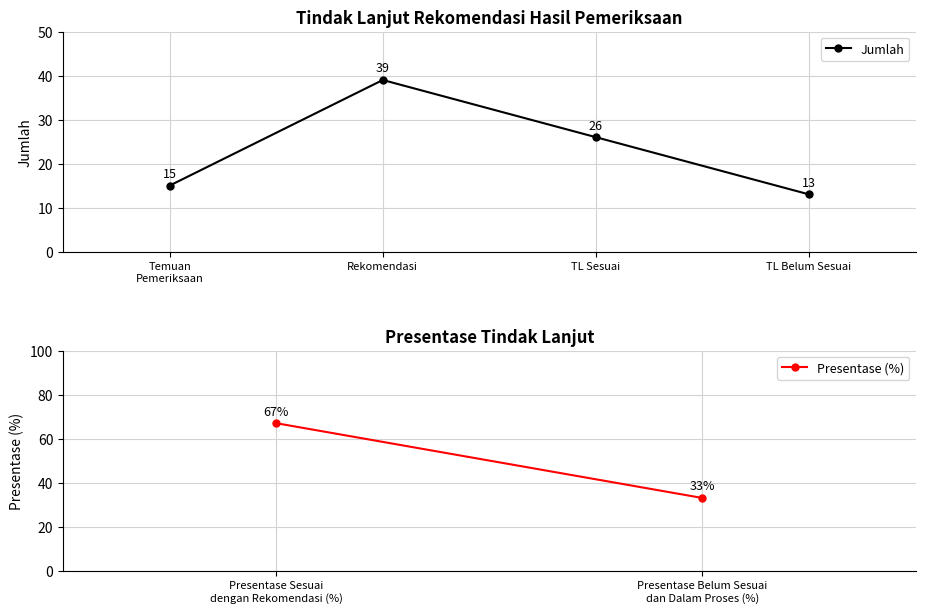

Reading right to left, transcribe all the data shown in this chart.

13	26	39	15